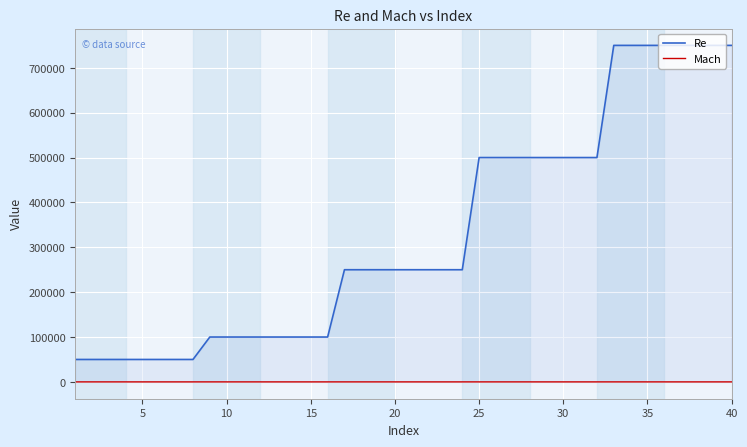

Does the chart have visible grid lines?

Yes